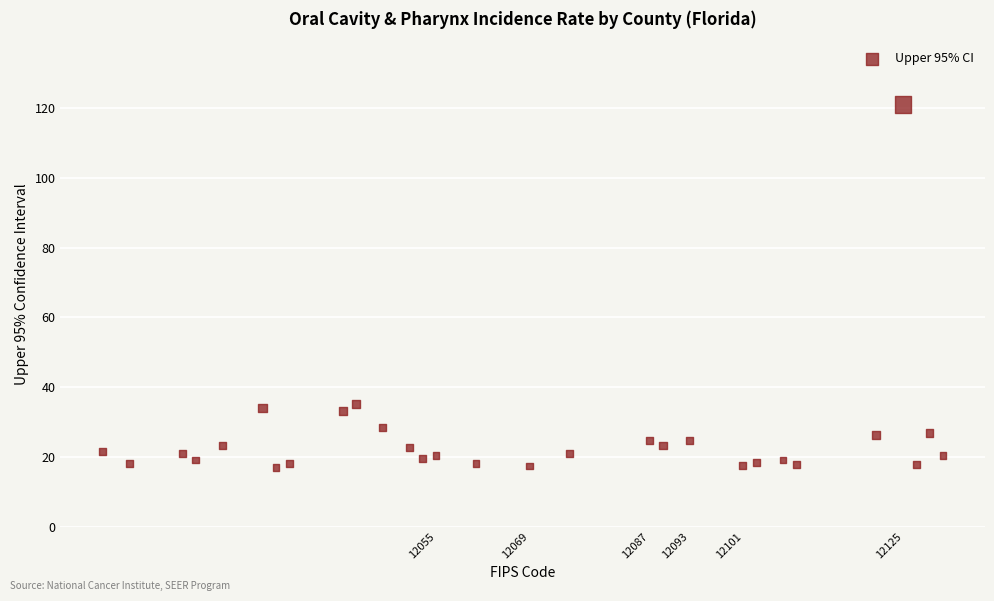

What is the range of X values (max minus min)?

126.0